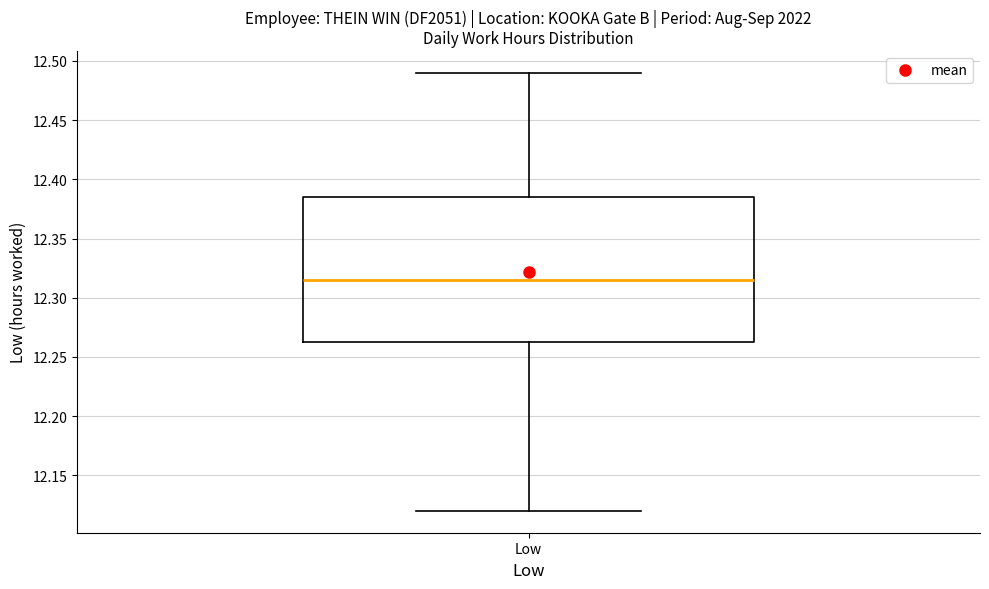

Read this box plot against the y-axis: the position of the median line, the range covered by the box, and the ends of both whiskers. The values are not printed on the chart, so give them approximately, as read against the axis.

median 12.315, box 12.265 to 12.385, whiskers 12.120 to 12.490